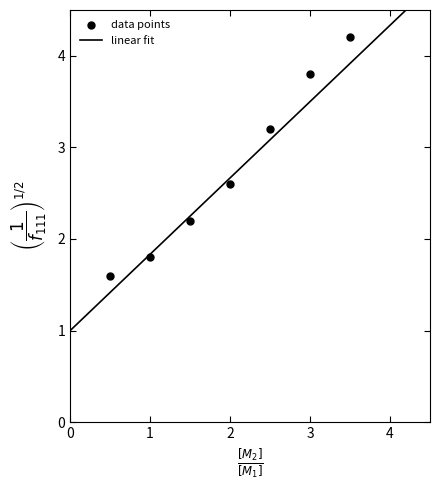

What is the average Y value?

2.8